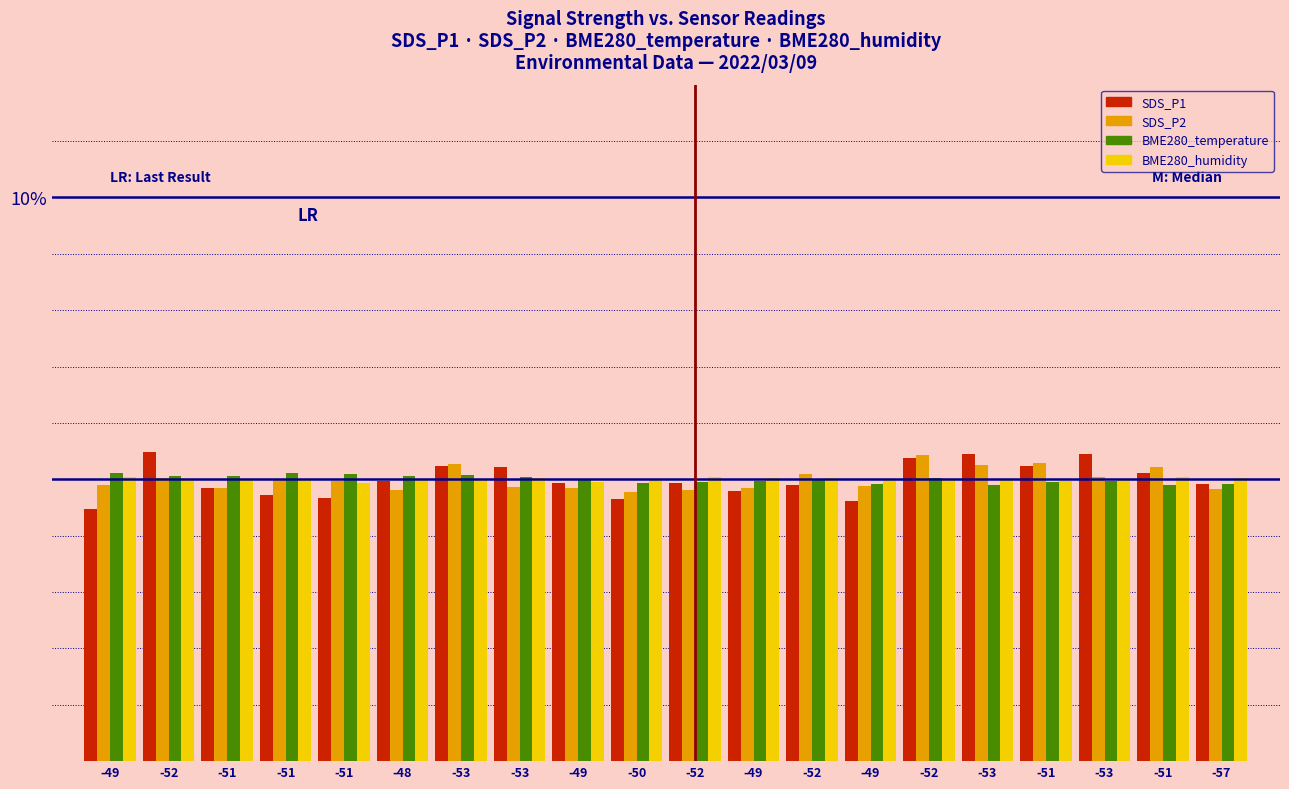

What are all the series names shown in the legend?

SDS_P1, SDS_P2, BME280_temperature, BME280_humidity